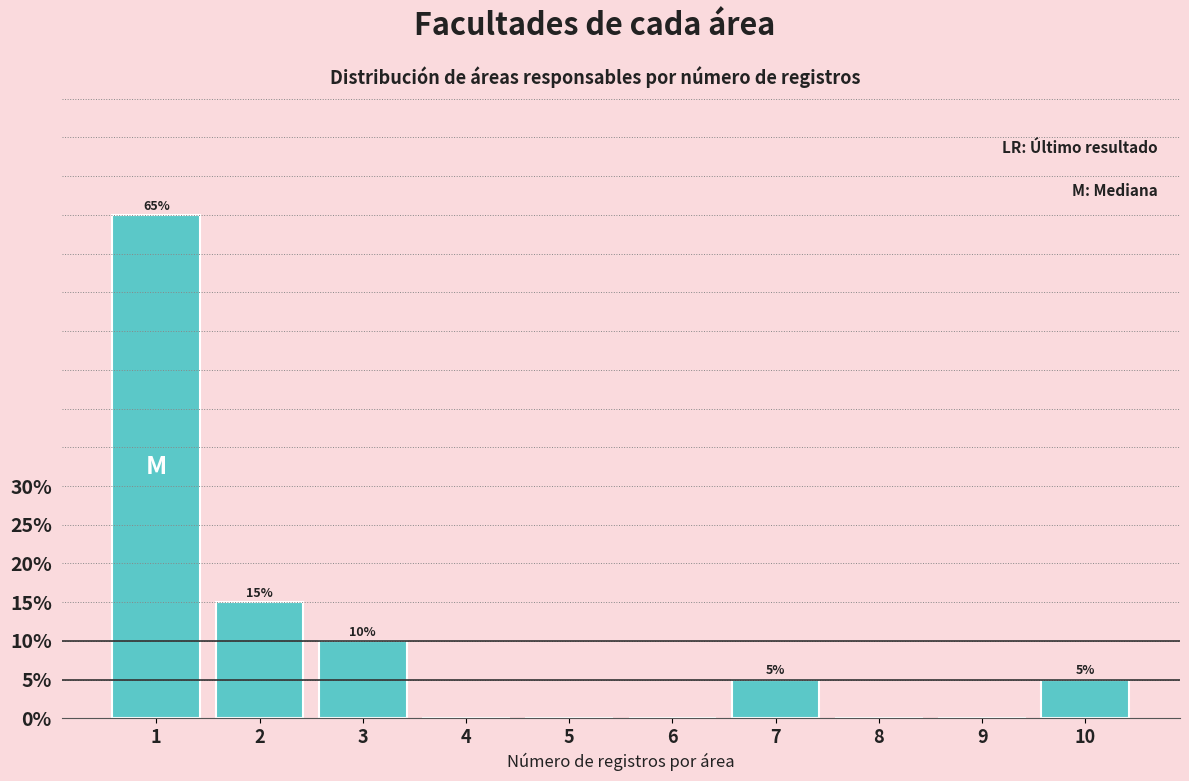

Reading left to right, what are all the values shown in this chart?

1=65	2=15	3=10	4=0	5=0	6=0	7=5	8=0	9=0	10=5